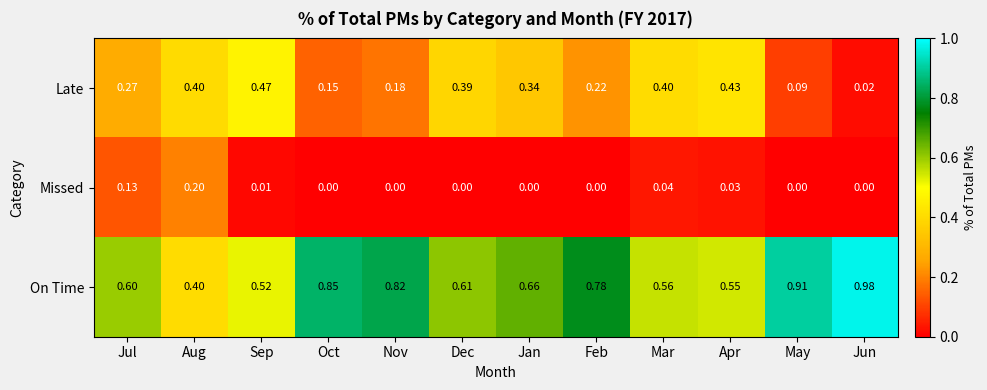

At which label is Late closest to 0?

Jun